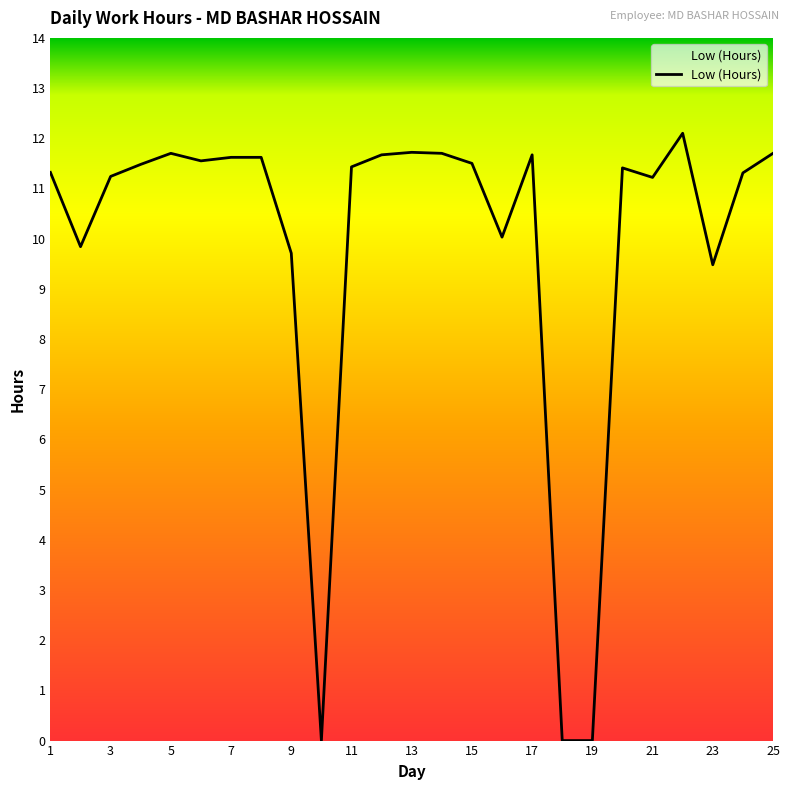

Does the chart have visible grid lines?

No